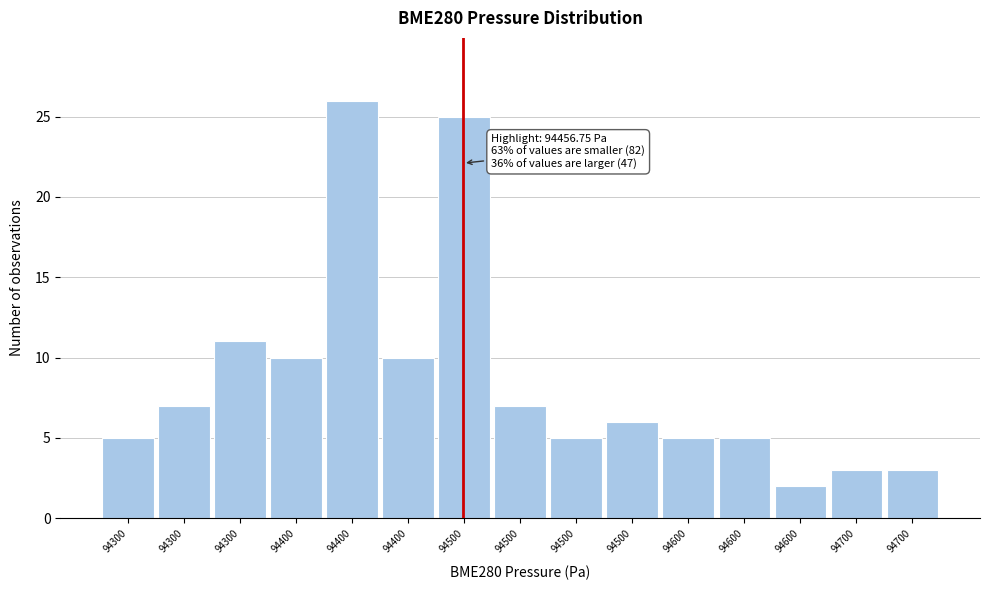

How many data points are less than 6?

7